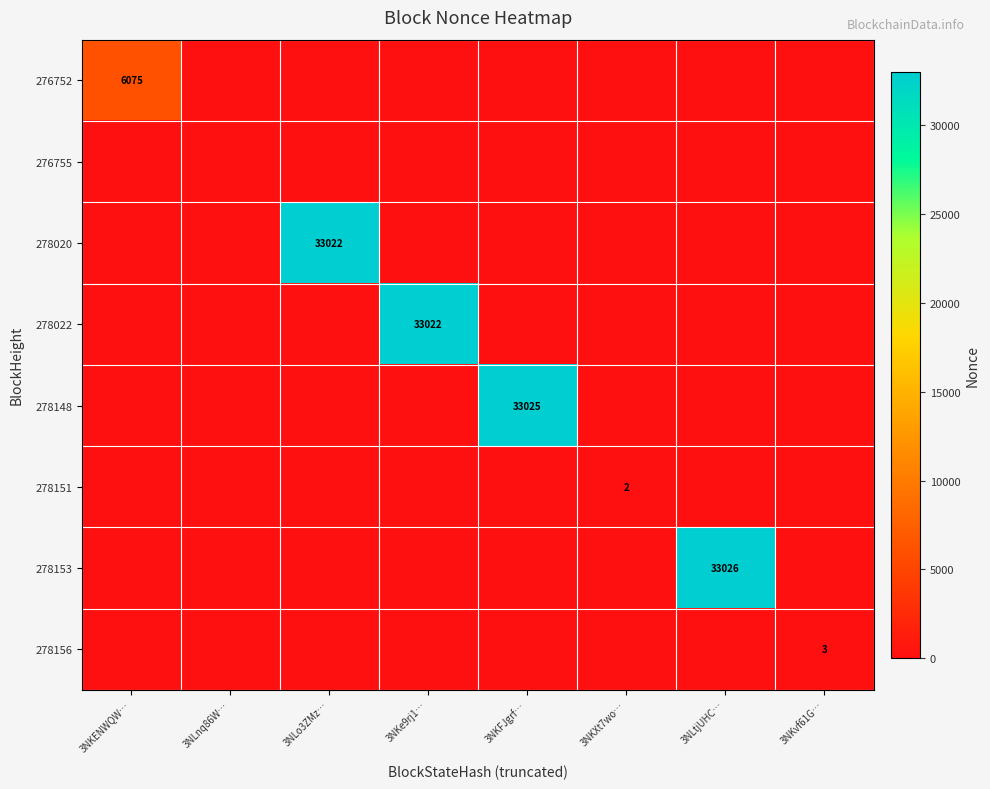

The value of 278148 at 3NKFJgrf… is 33025. True or false?

True